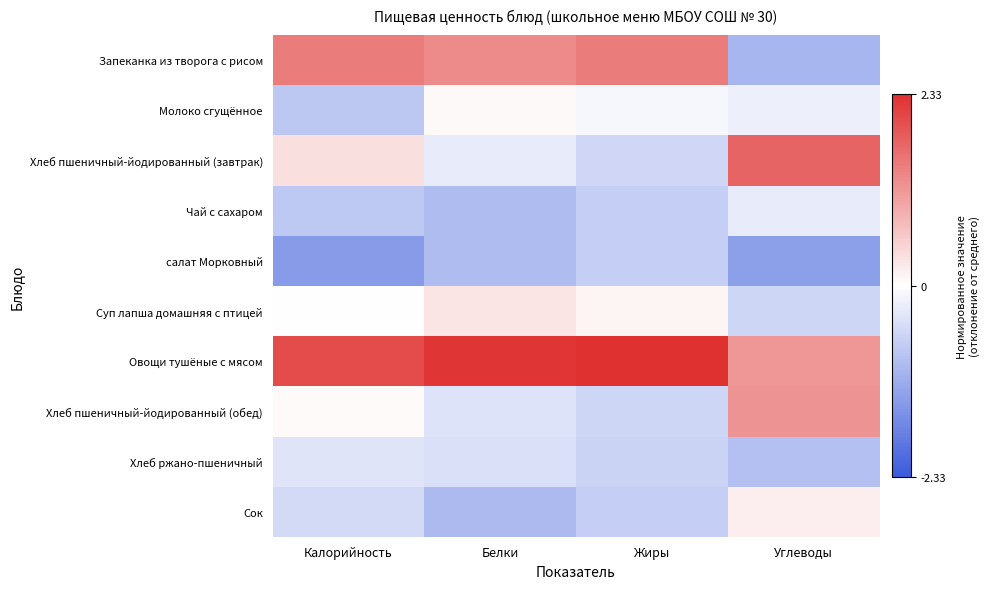

At which category is the sum across all series the highest?

Белки